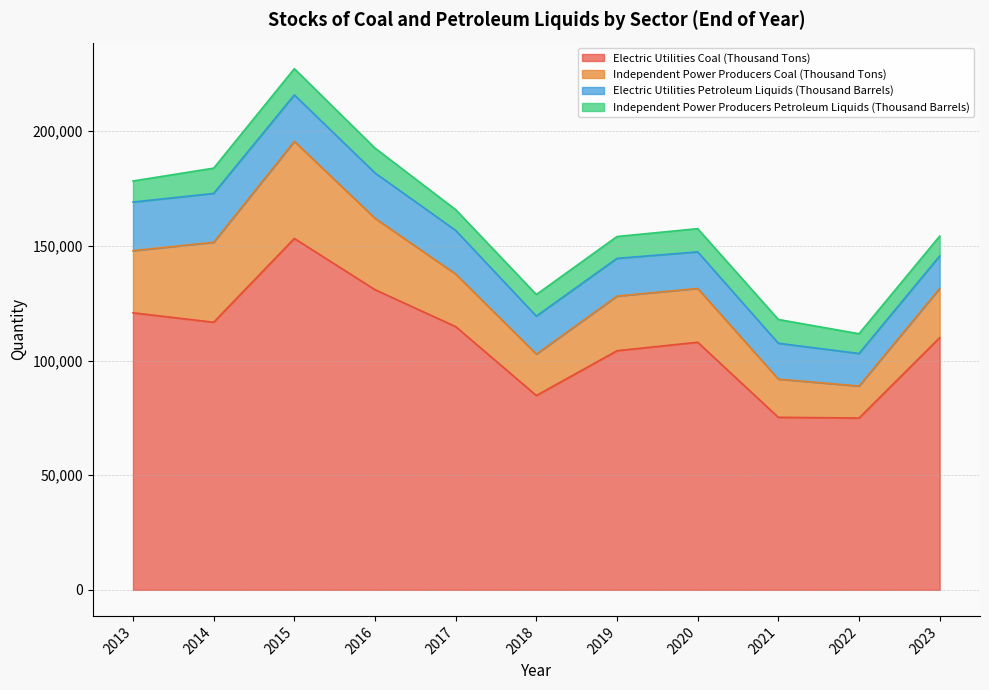

What is the difference between the maximum and minimum values in the Independent Power Producers Petroleum Liquids (Thousand Barrels) series?

2833